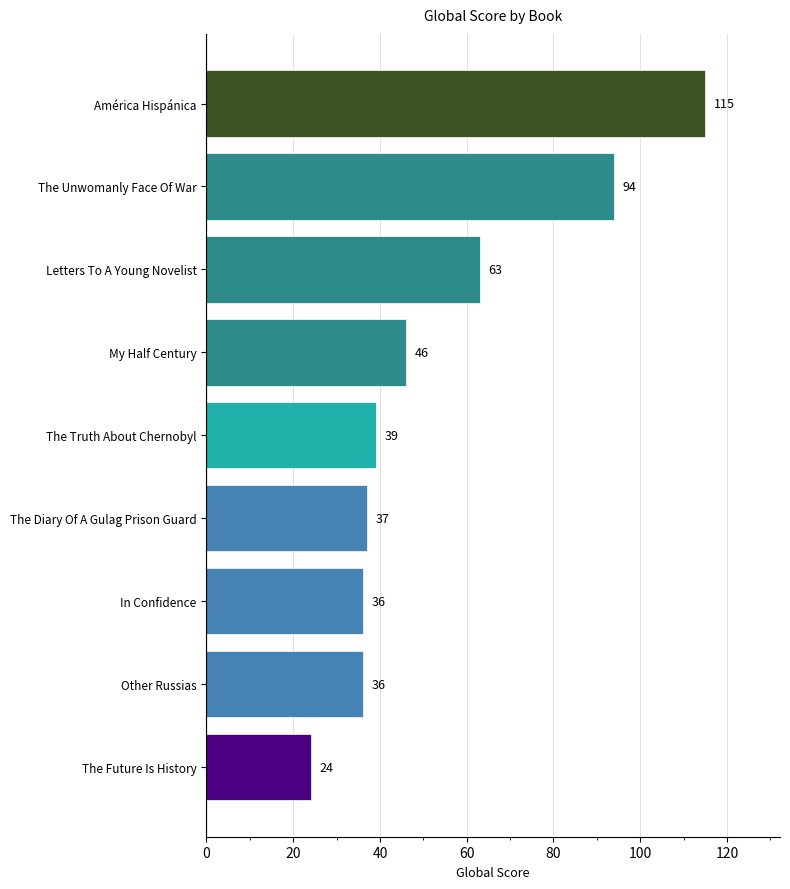

True or false: the data shows 144 at The Unwomanly Face Of War.

False